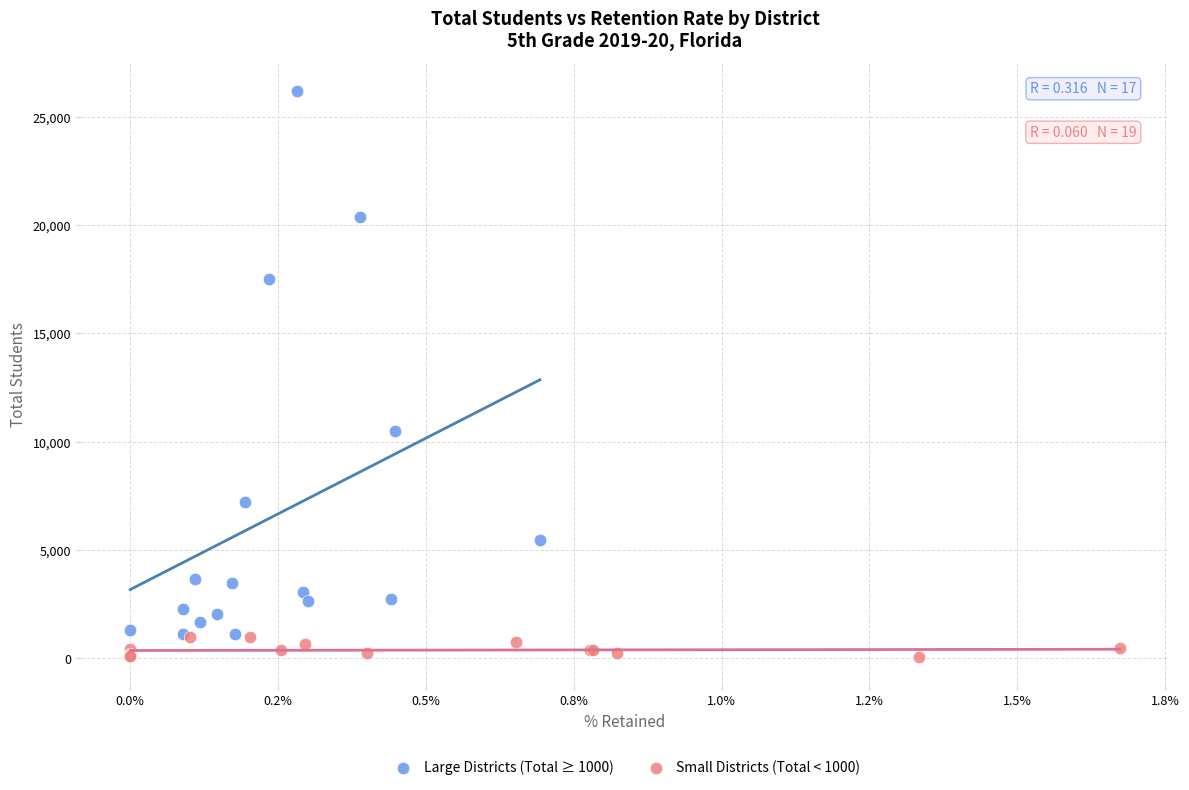

What are all the series names shown in the legend?

Large Districts (Total ≥ 1000), Small Districts (Total < 1000)